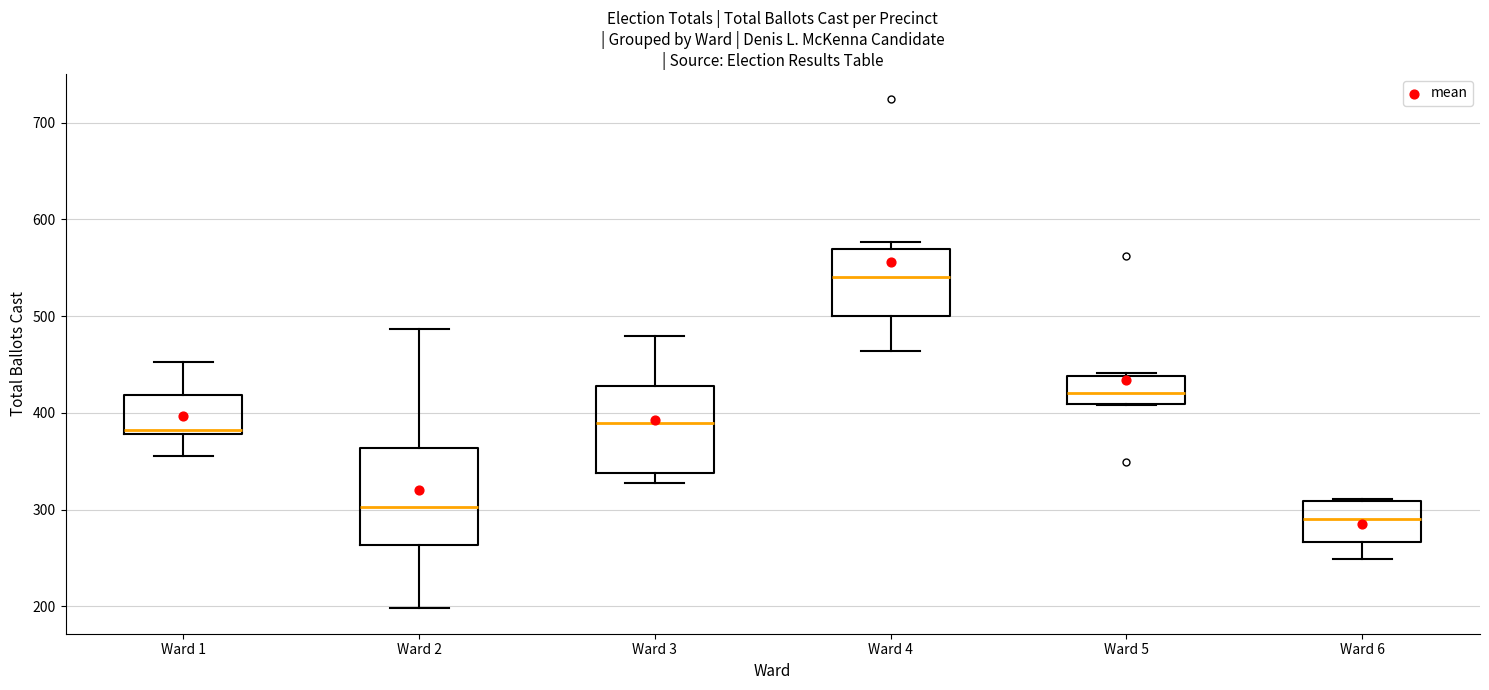

Which box has the highest median line?

Ward 4